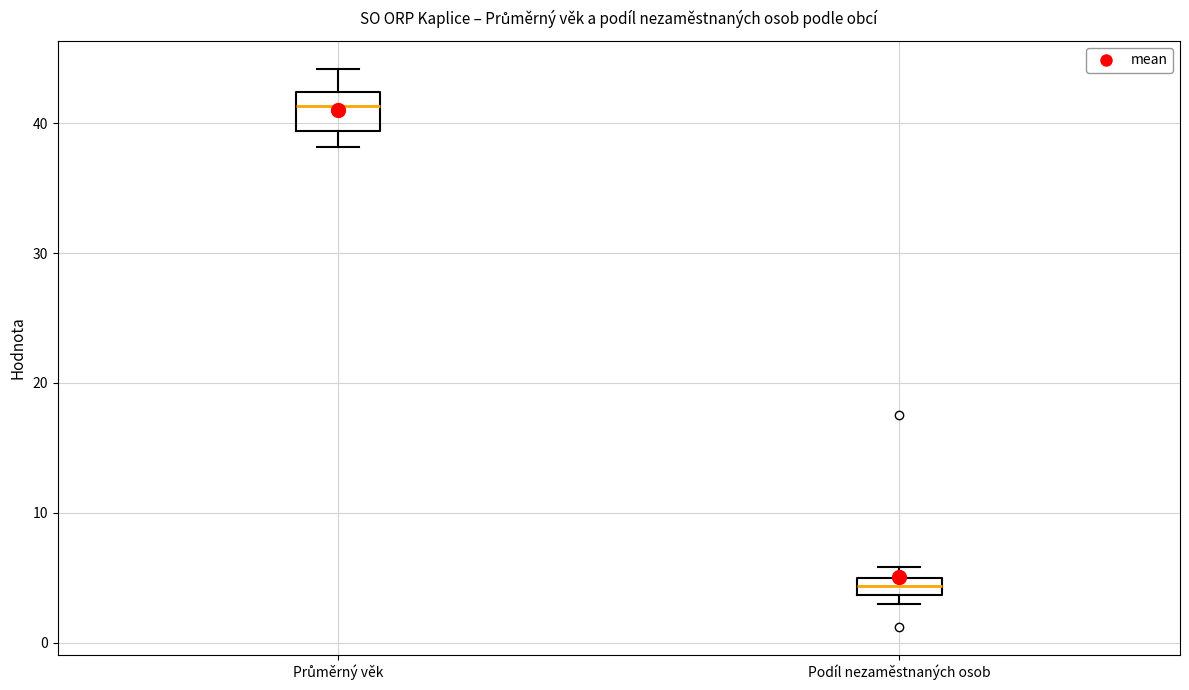

Comparing the boxes themselves (not the whiskers), which one is the tallest?

Průměrný věk